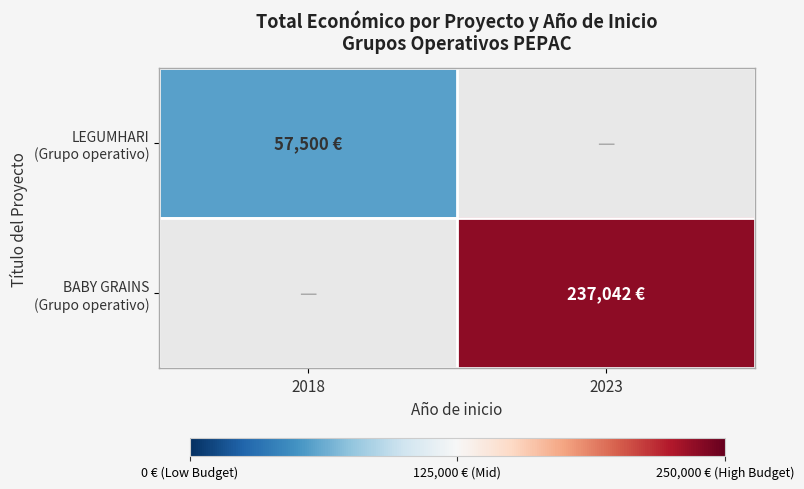

Rank the series by their average value, from highest to lowest.

BABY GRAINS (Grupo operativo), LEGUMHARI (Grupo operativo)